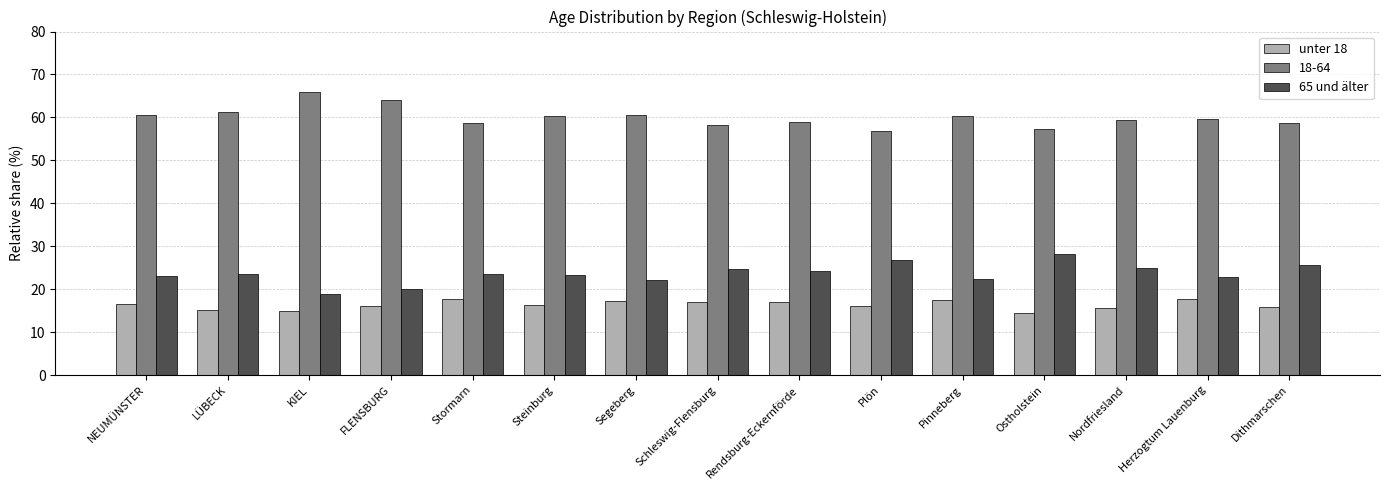

True or false: unter 18 has a value of 17.8 at Stormarn.

True